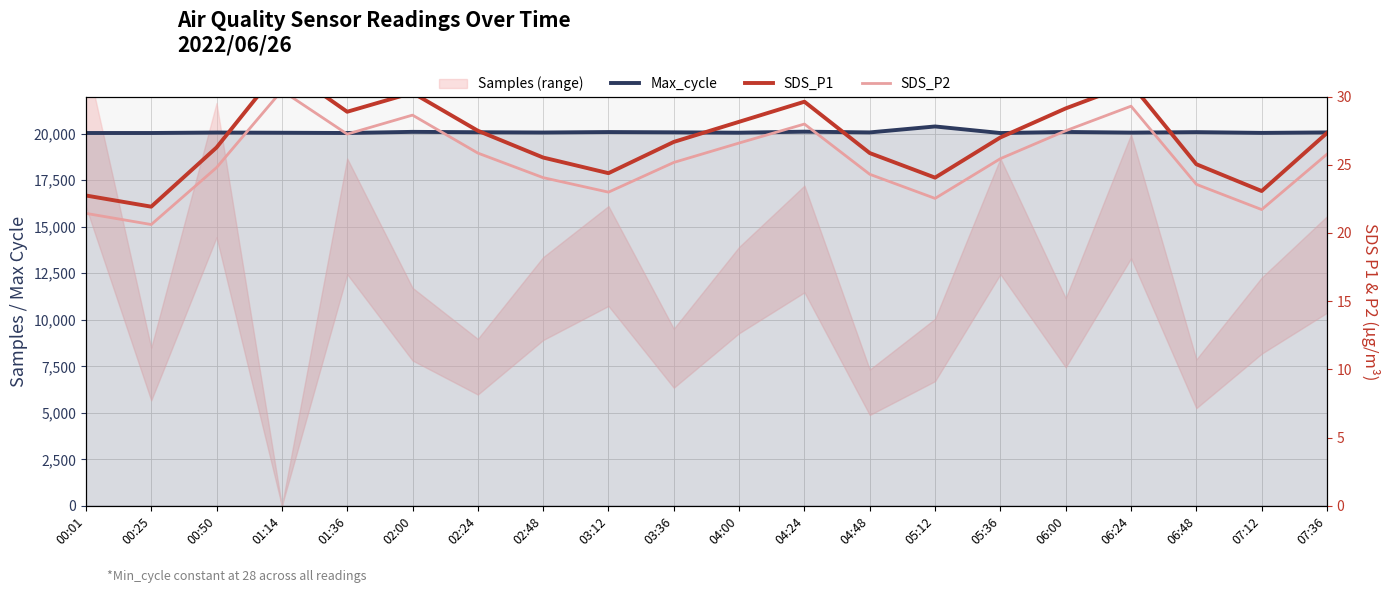

Which category has the highest value in the Max_cycle series?

05:12